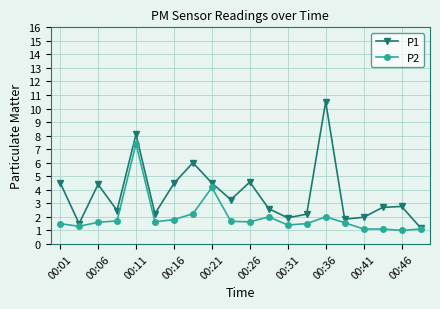

What is the value of the P2 point at the 14th from the left?

1.5